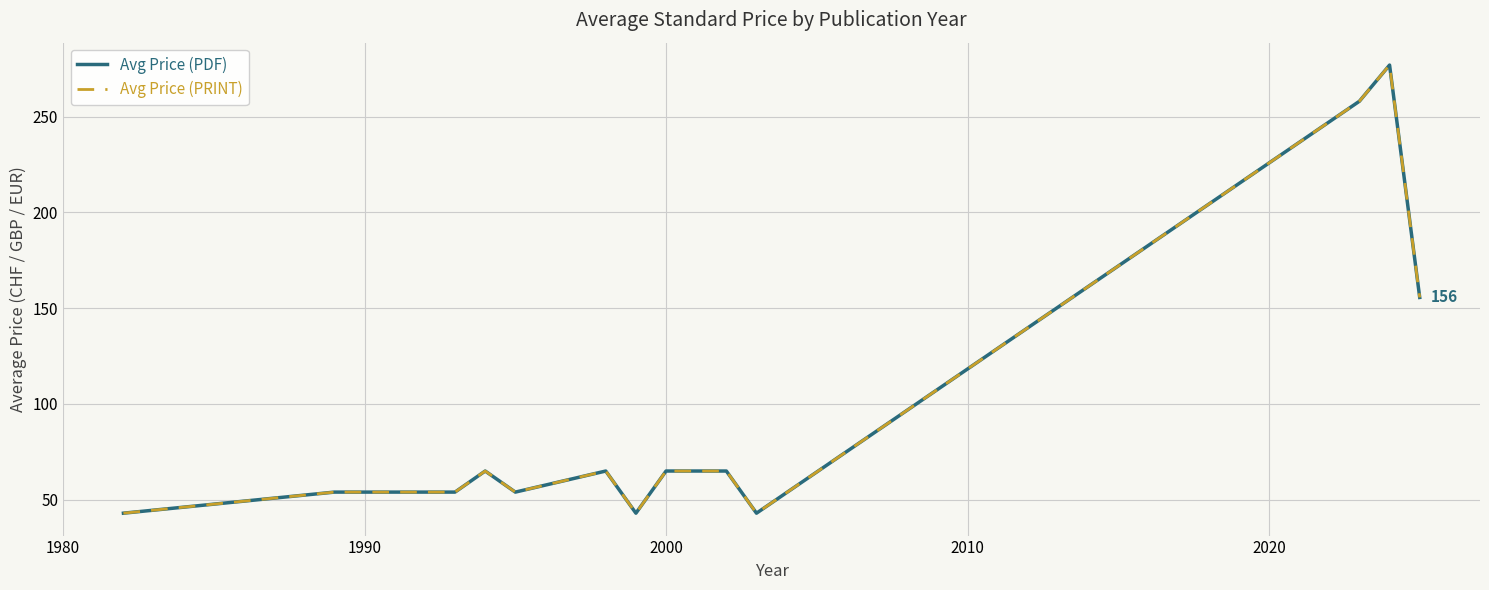

Which series has the largest total across all categories?

Avg Price (PDF)